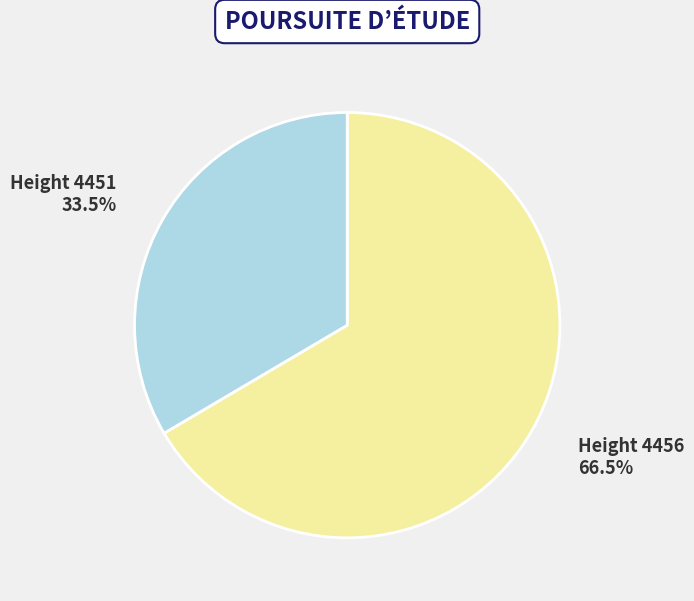

Does any single category account for the majority?

Yes